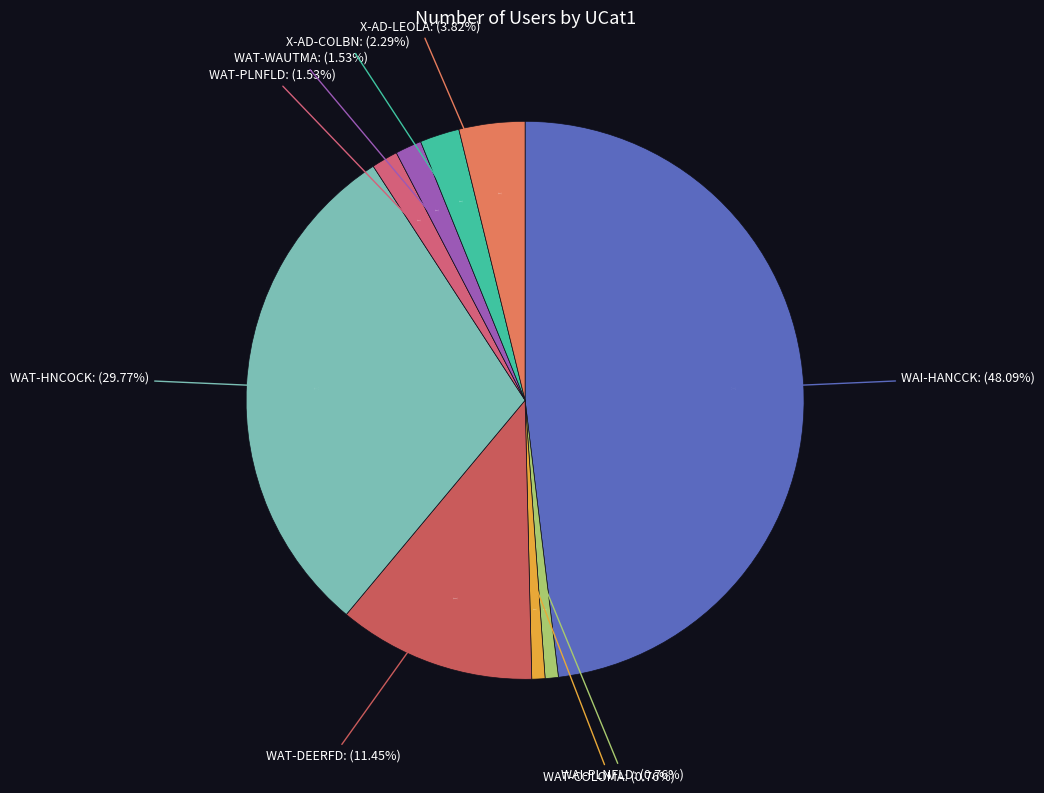

Rank the categories by value from highest to lowest.

WAI-HANCCK, WAT-HNCOCK, WAT-DEERFD, X-AD-LEOLA, X-AD-COLBN, WAT-PLNFLD, WAT-WAUTMA, WAI-PLNFLD, WAT-COLOMA